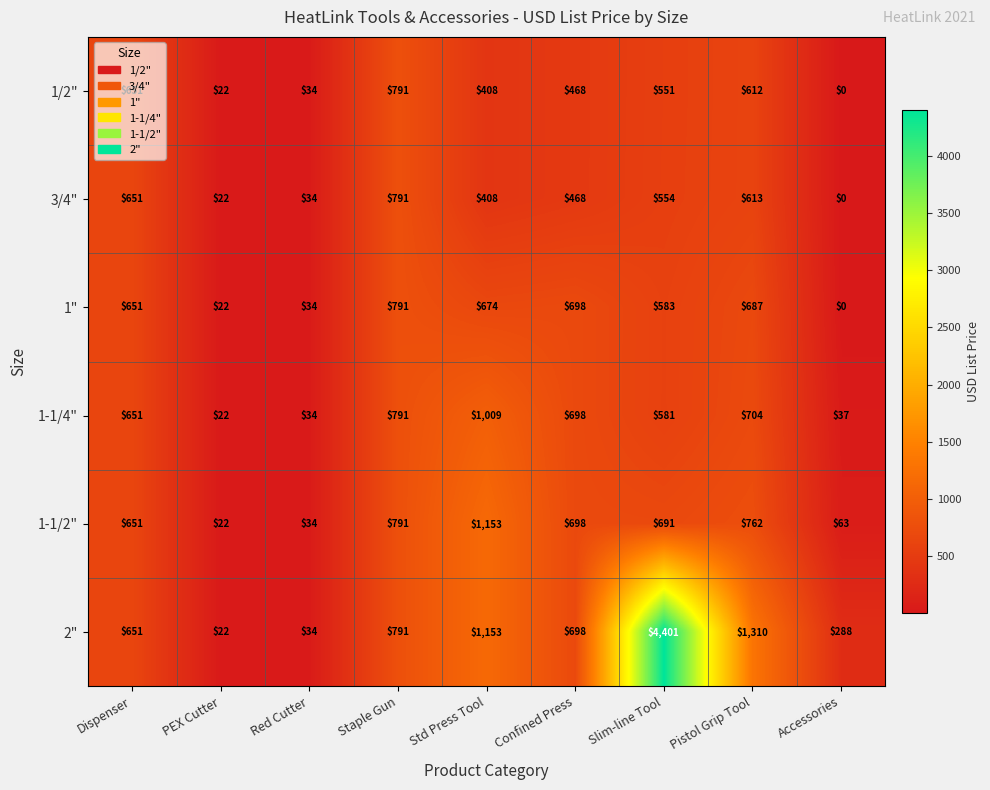

Which label corresponds to the largest value in the chart?

Slim-line Tool